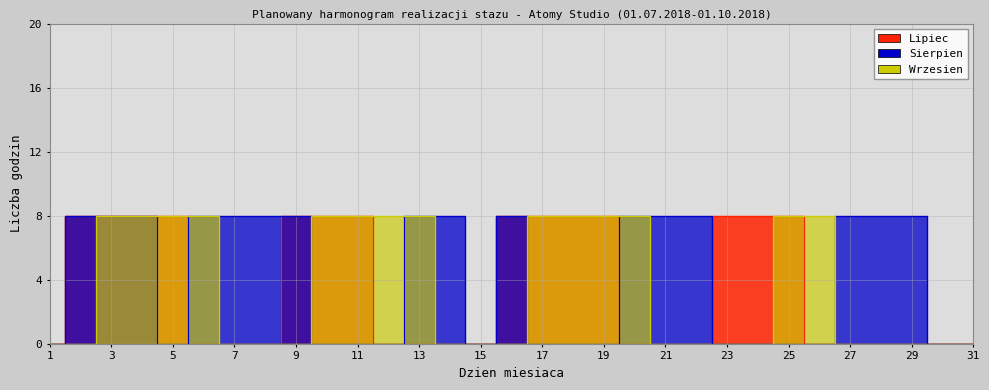

What is the sum of all Wrzesien values?

112